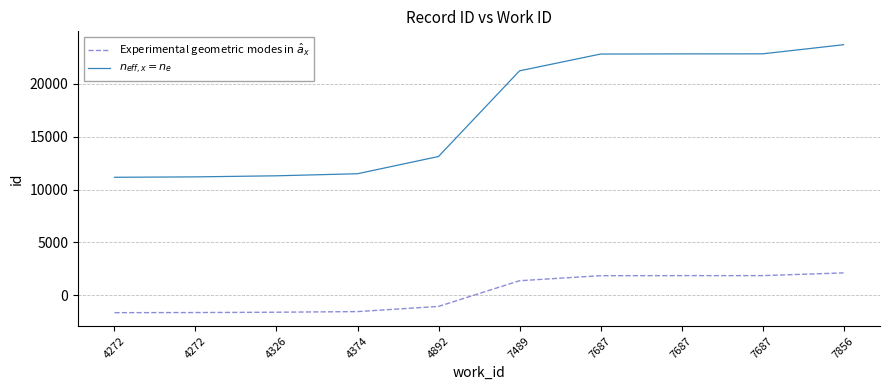

Reading right to left, extract all data points from this chart.

Experimental geometric modes in $\hat{a}_x$: 2111.2	1852.6	1851.4	1846.6	1369.6	-1061.9	-1551.5	-1610.0	-1640.6	-1652.3
$n_{eff,x} = n_e$: 23704.0	22842.0	22838.0	22822.0	21232.0	13127.0	11495.0	11300.0	11198.0	11159.0